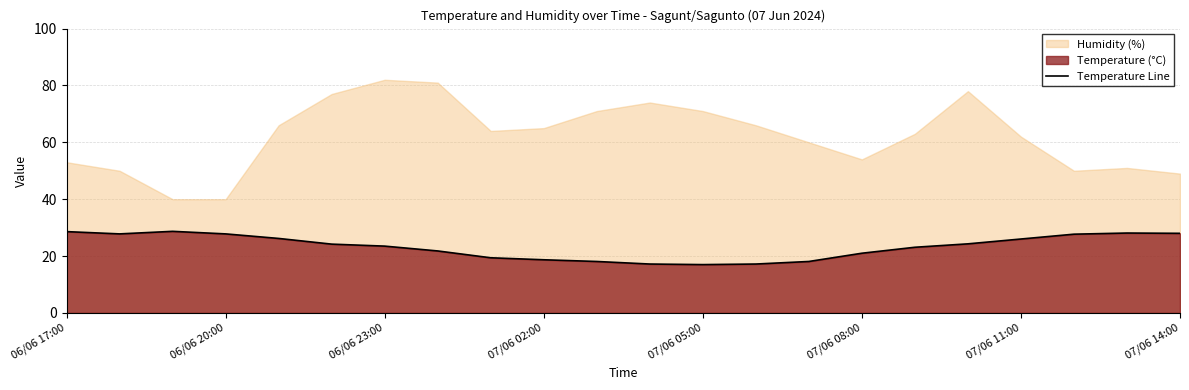

What is the smallest value displayed?

17.0